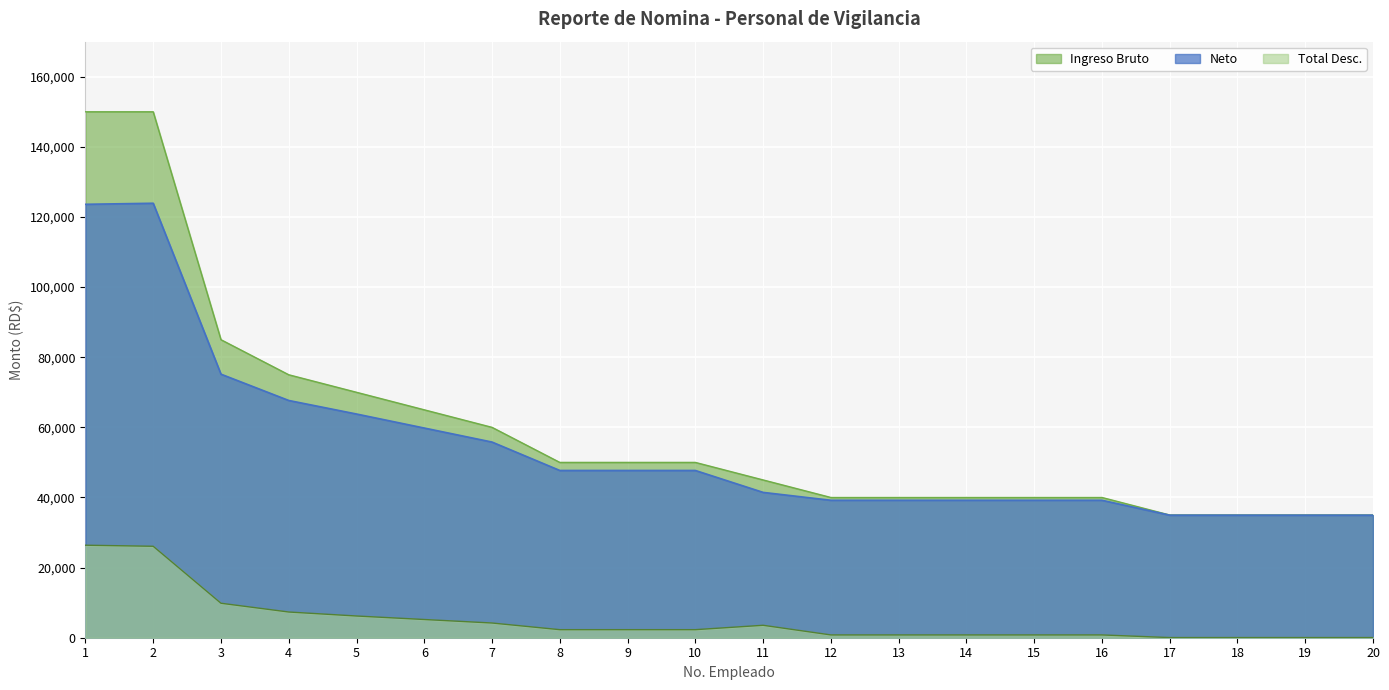

Does the chart display data point markers on the line(s)?

No